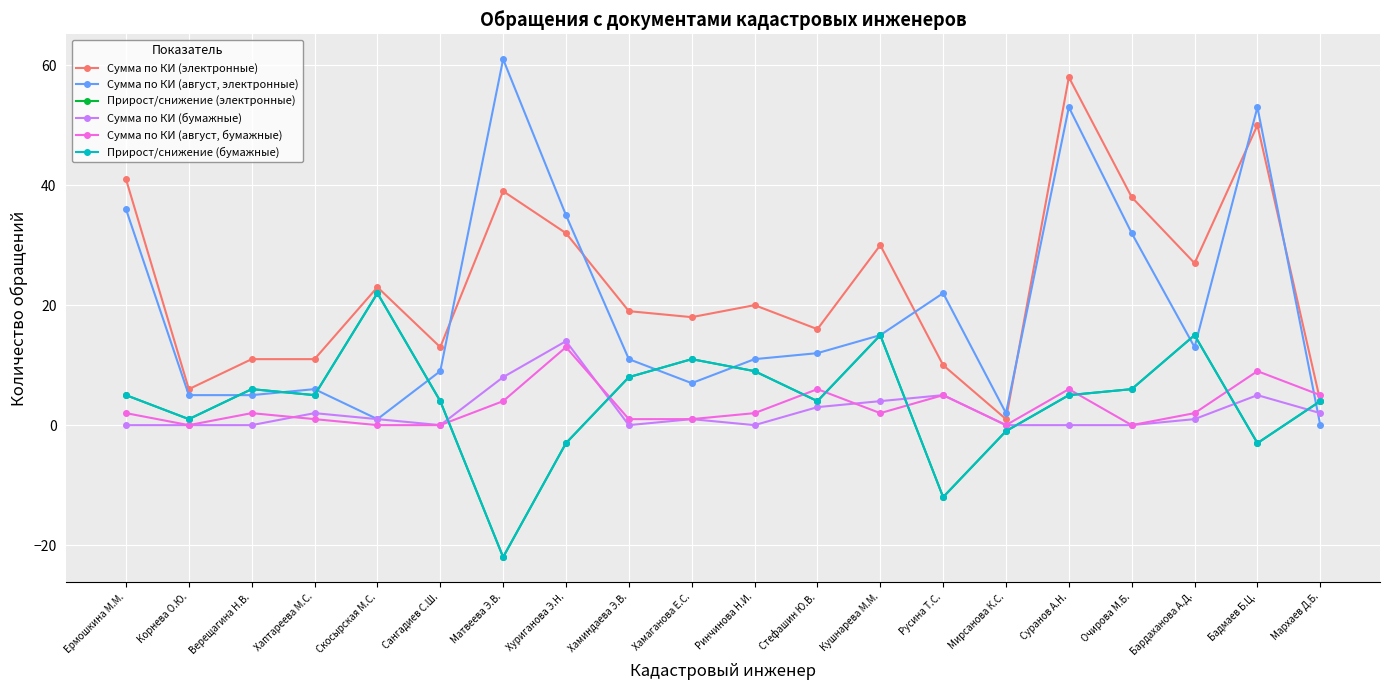

True or false: Сумма по КИ (август, электронные) and Сумма по КИ (бумажные) intersect in this chart.

True